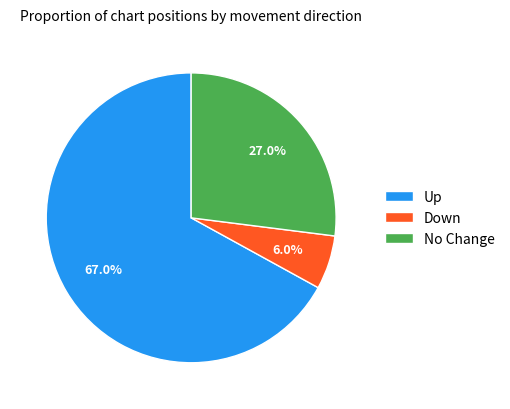

How many segments does this pie chart have?

3